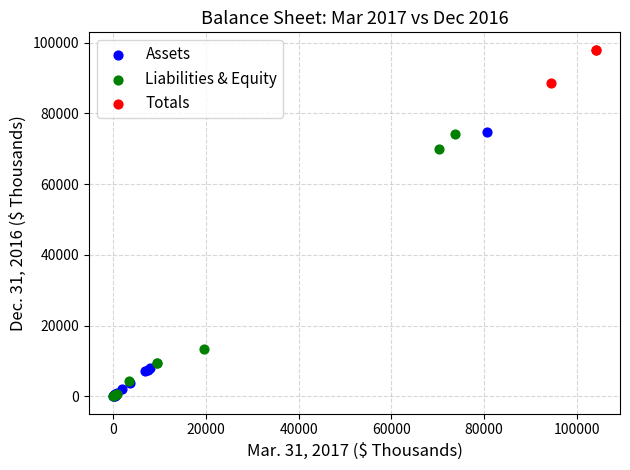

Which series contains the highest Y value?

Totals